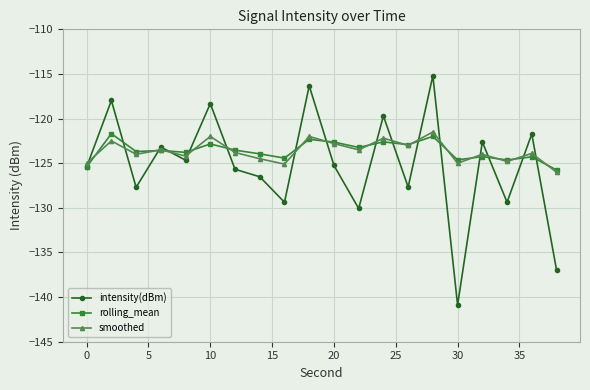

Which series has the largest range (max minus min)?

intensity(dBm)